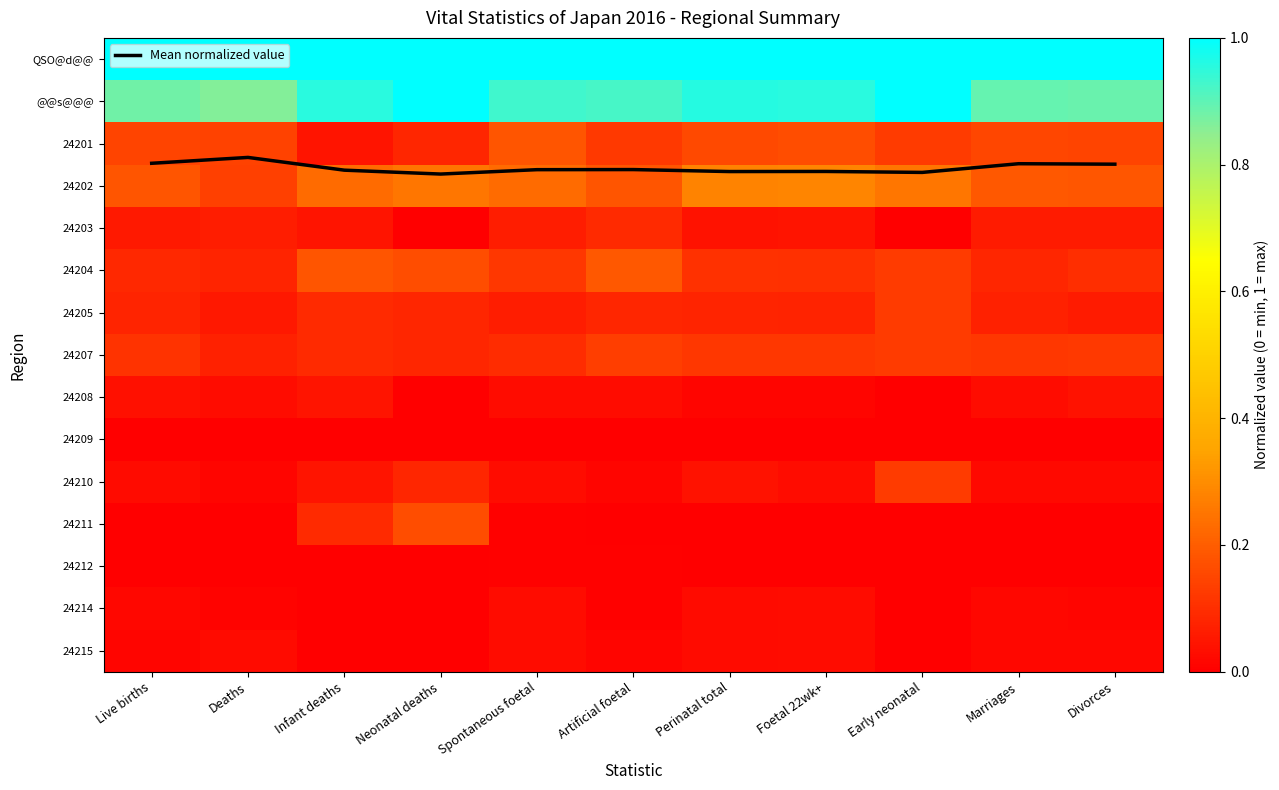

Is it true that 24201 equals 0.0 at Infant deaths?

True